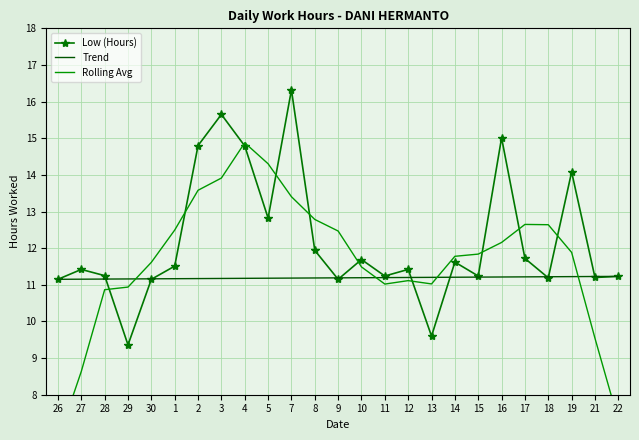

The Rolling Avg series shows 12.6 at 18. True or false?

True